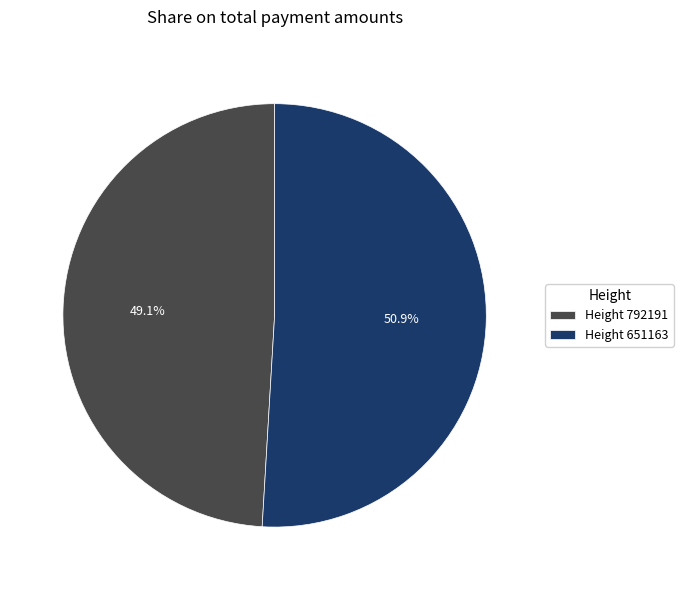

Between Height 651163 and Height 792191, which is larger?

Height 651163